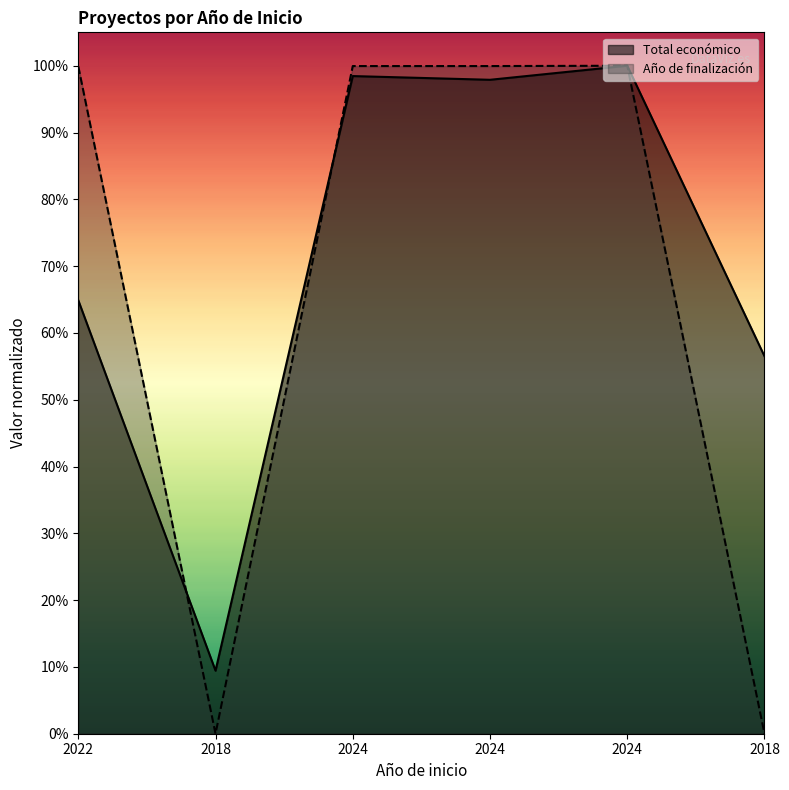

At which label does Total económico reach its minimum?

2018